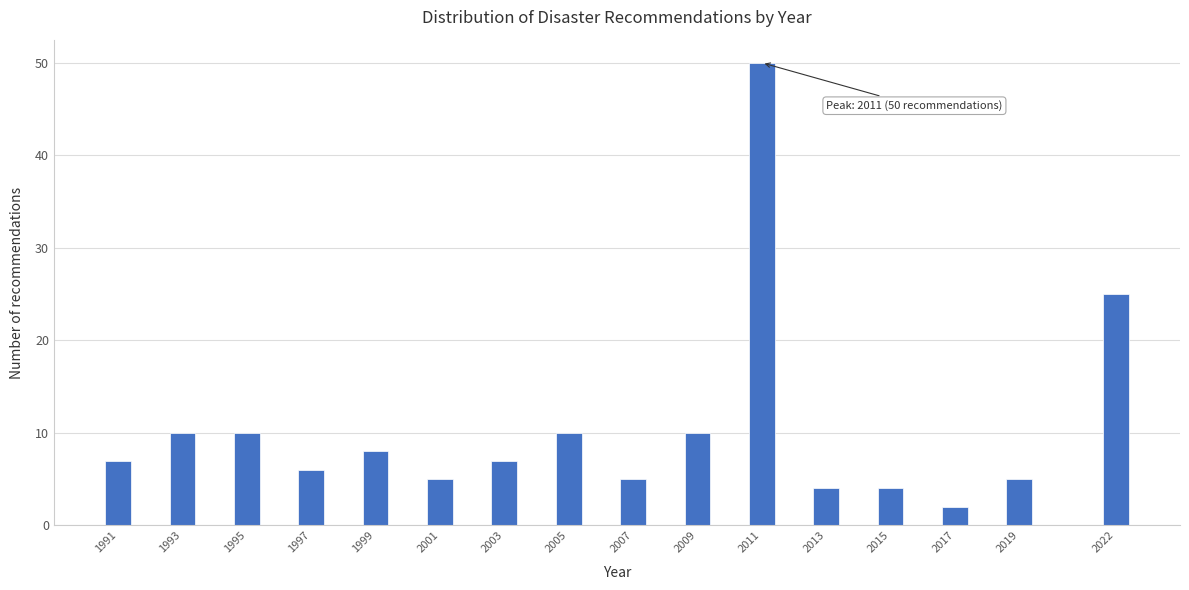

Reading left to right, extract all data points from this chart.

1991=7	1993=10	1995=10	1997=6	1999=8	2001=5	2003=7	2005=10	2007=5	2009=10	2011=50	2013=4	2015=4	2017=2	2019=5	2022=25